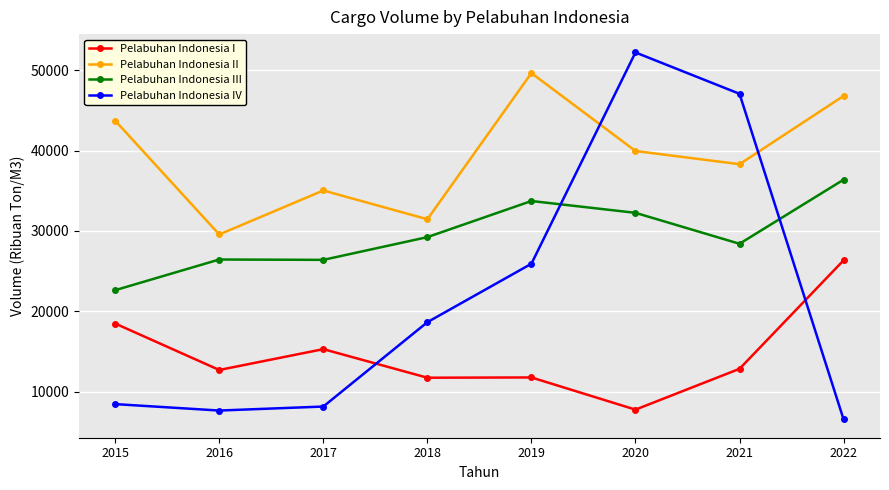

Where does the Pelabuhan Indonesia I series first go above 12865?

2015